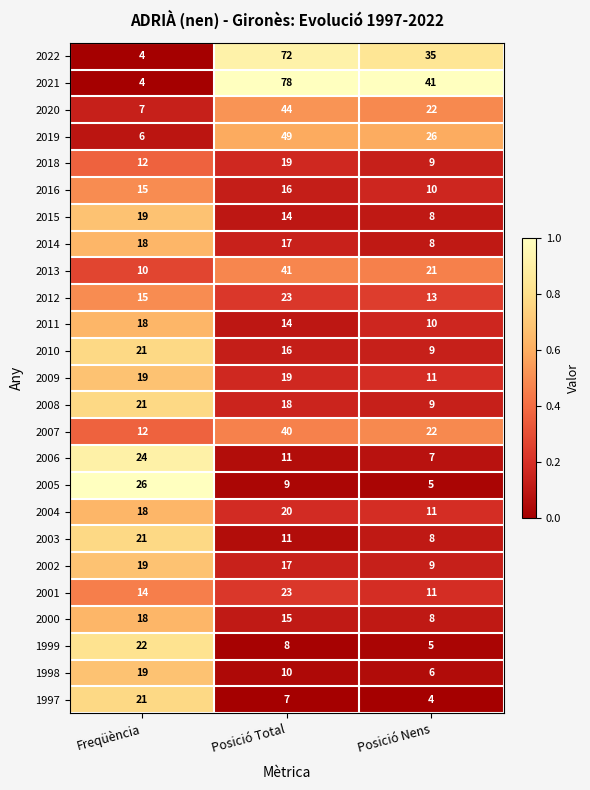

What is the maximum value shown in the chart?

78